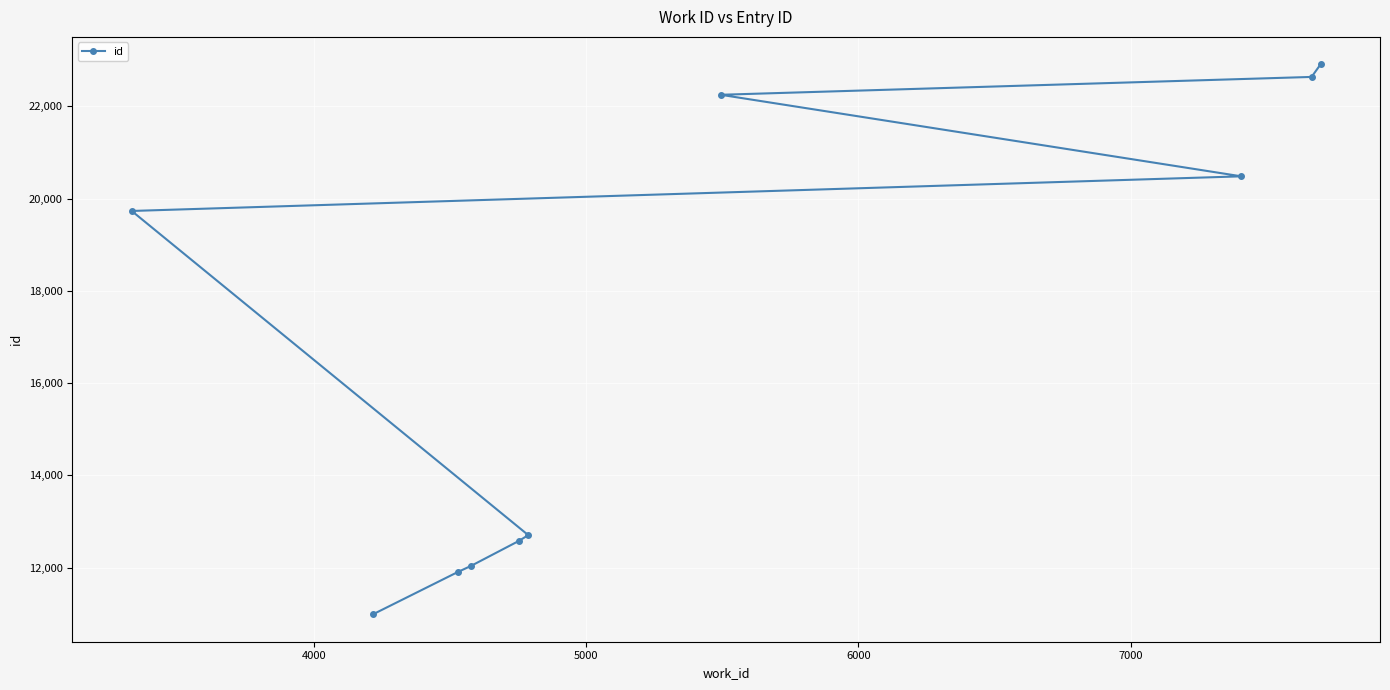

Reading left to right, transcribe all the data shown in this chart.

19734	10991	11903	12040	12579	12706	22253	20485	22640	22912